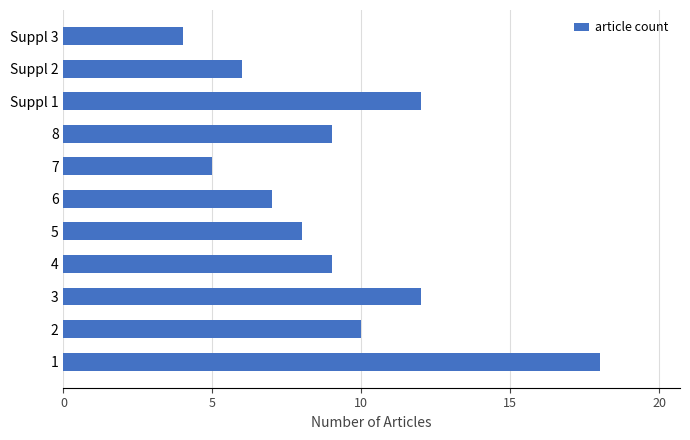

Between 2 and Suppl 1, which is larger?

Suppl 1